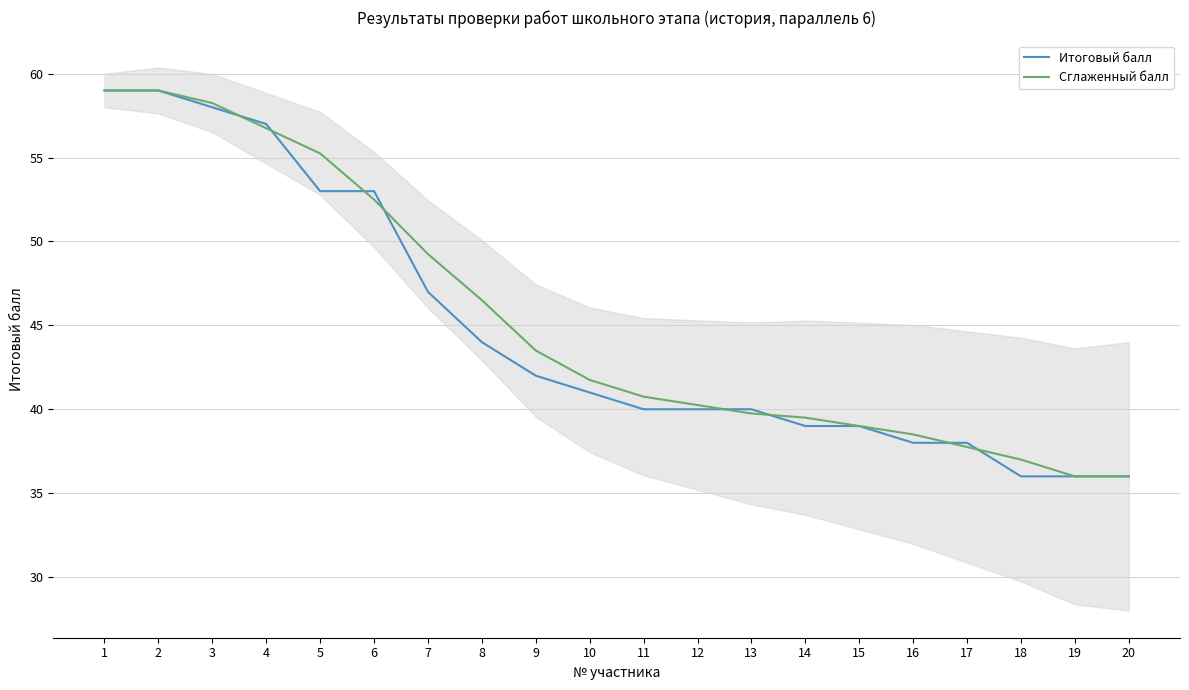

Read the Итоговый балл value at 5.

53.0